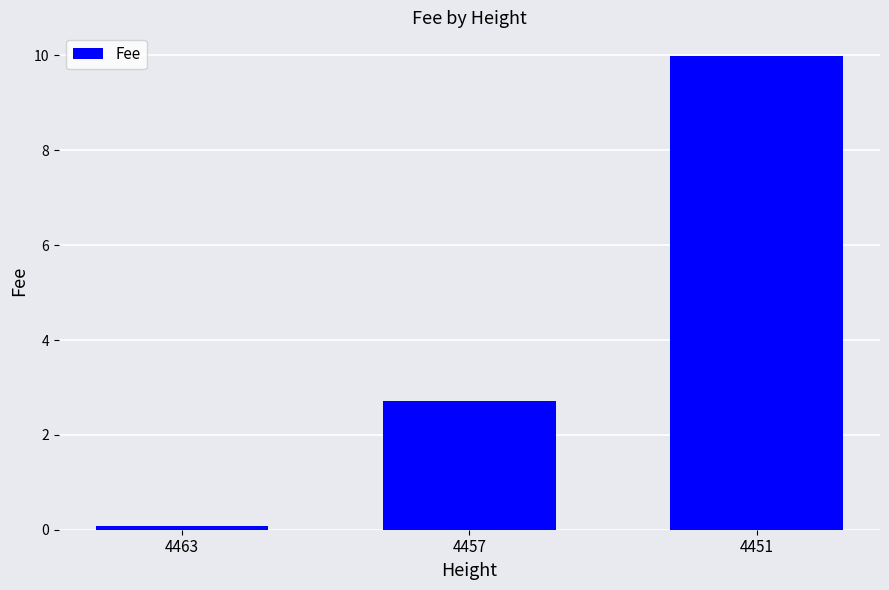

List the labels in order of value, largest first.

4451, 4457, 4463